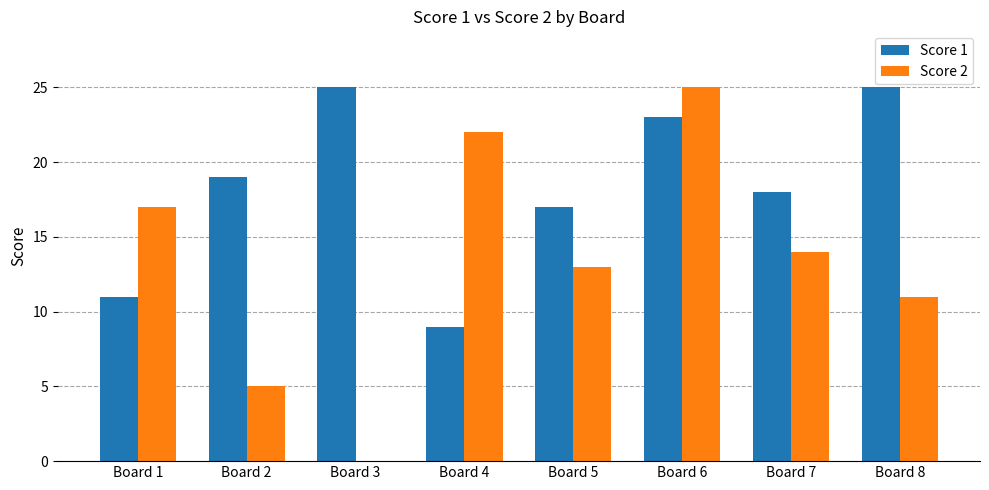

Between Board 3 and Board 5, which series saw the biggest shift?

Score 2